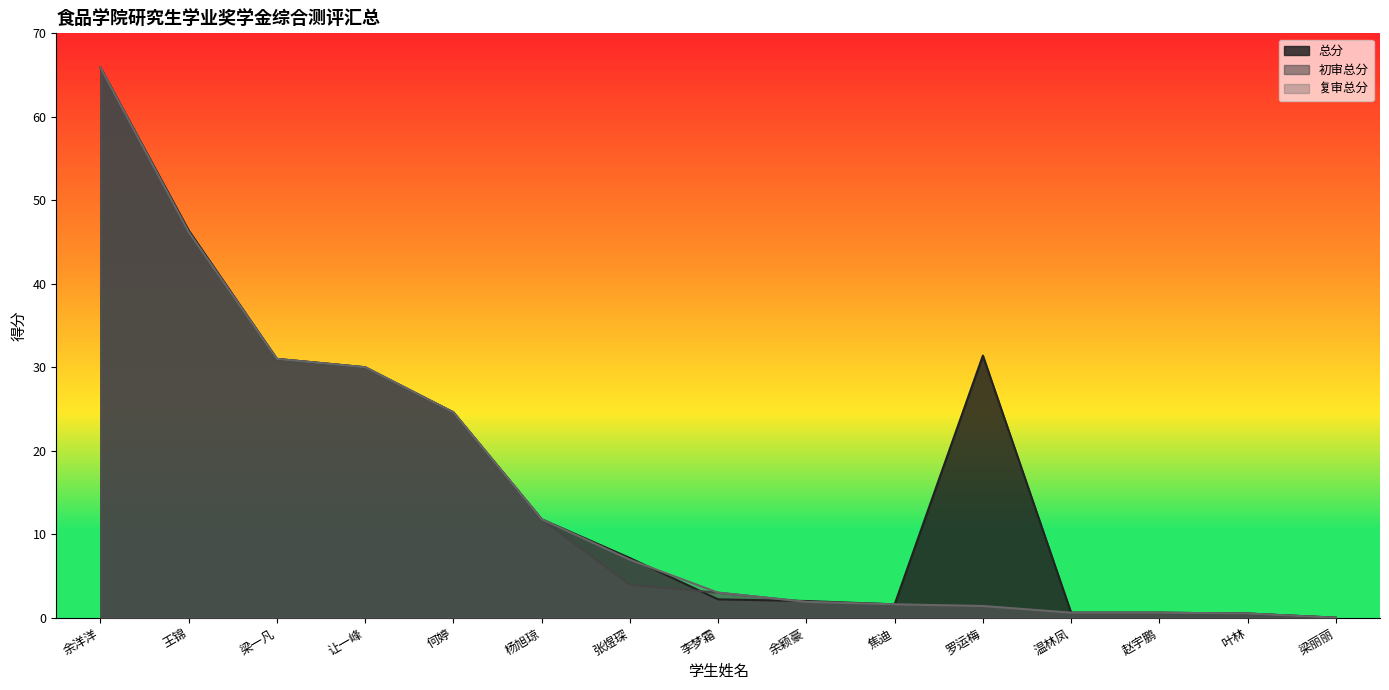

After their last crossing, which series has the higher values: 总分 or 初审总分?

总分